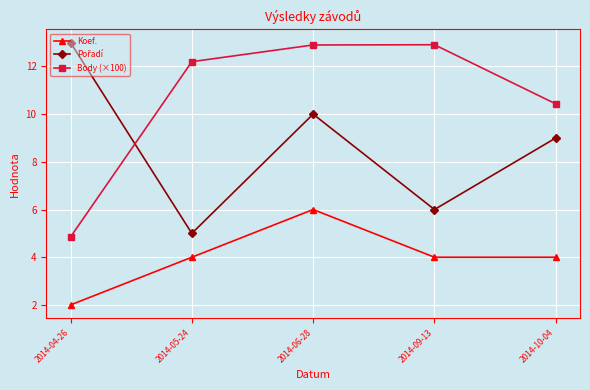

Is this an area chart (filled region under the line)?

No